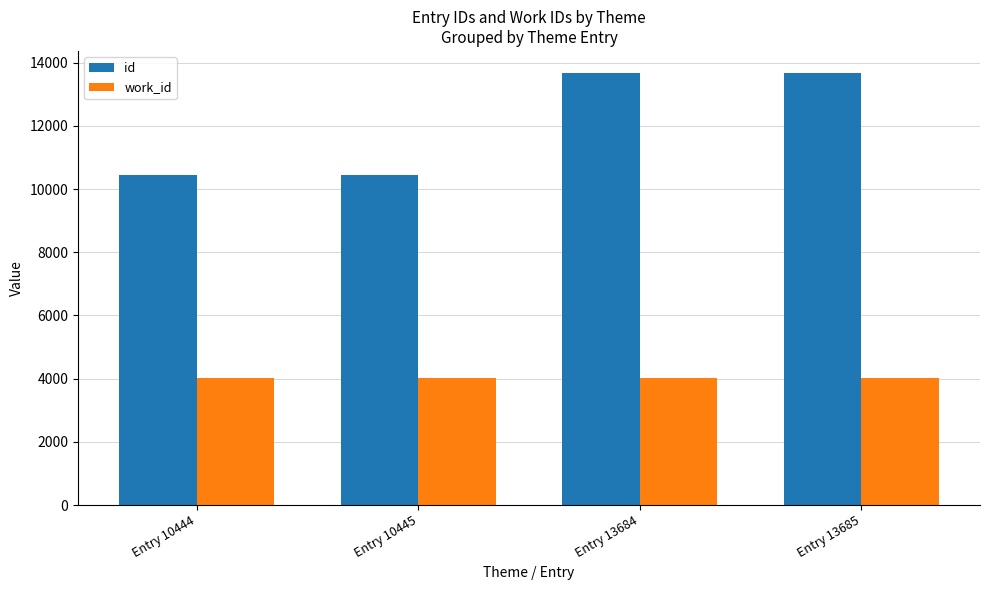

How many series are shown in this chart?

2